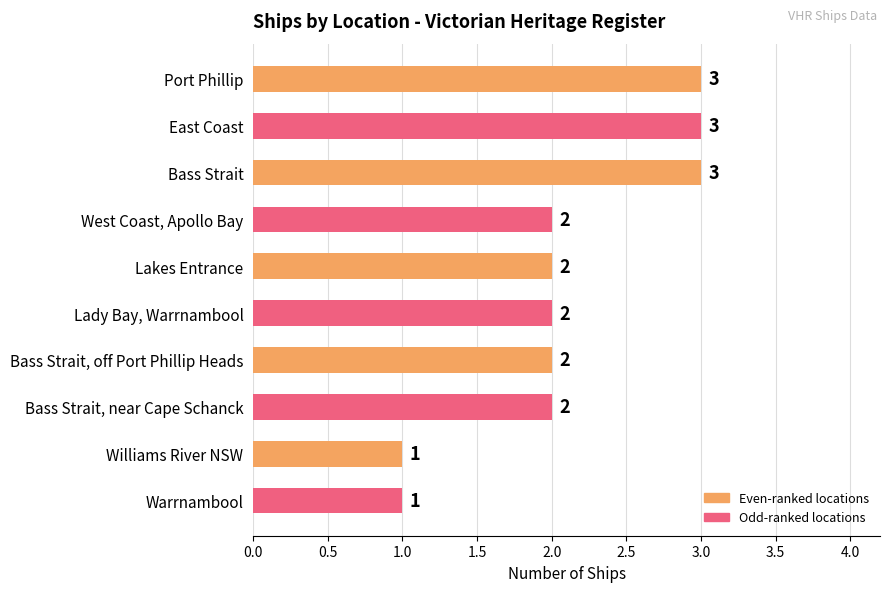

True or false: the data shows 2 at Lady Bay, Warrnambool.

True